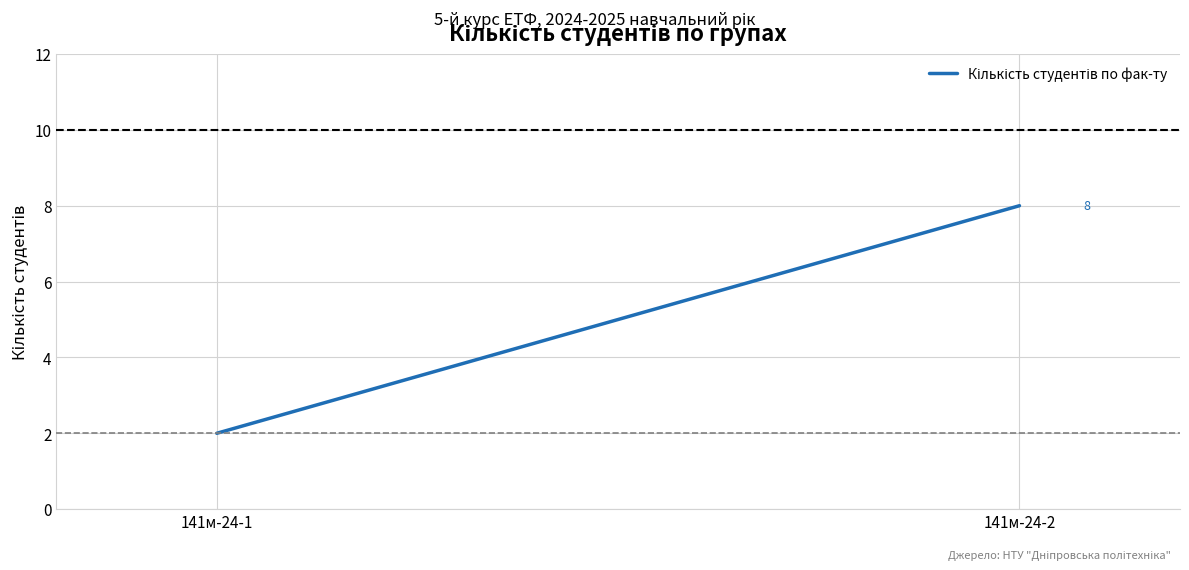

How many series are shown in this chart?

1